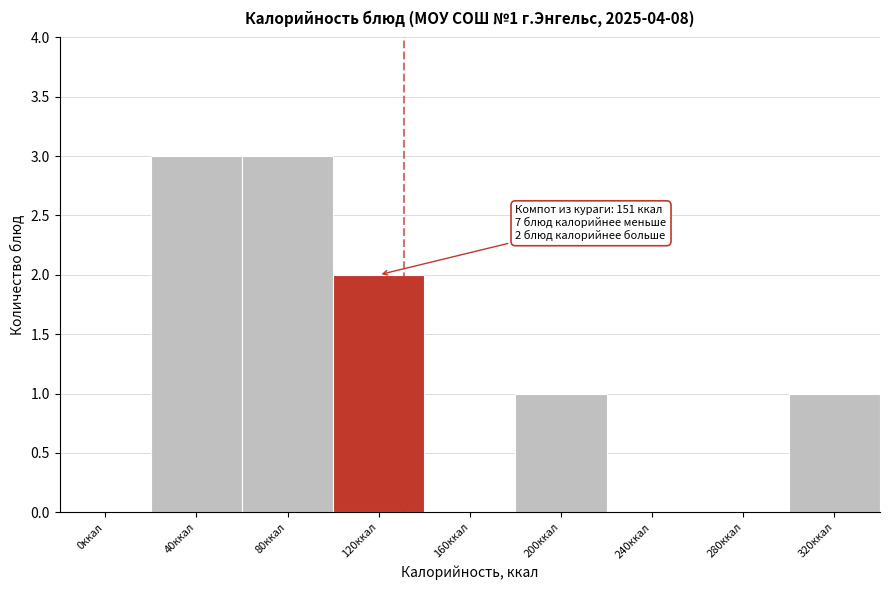

Reading right to left, what are all the values shown in this chart?

320ккал=1	280ккал=0	240ккал=0	200ккал=1	160ккал=0	120ккал=2	80ккал=3	40ккал=3	0ккал=0